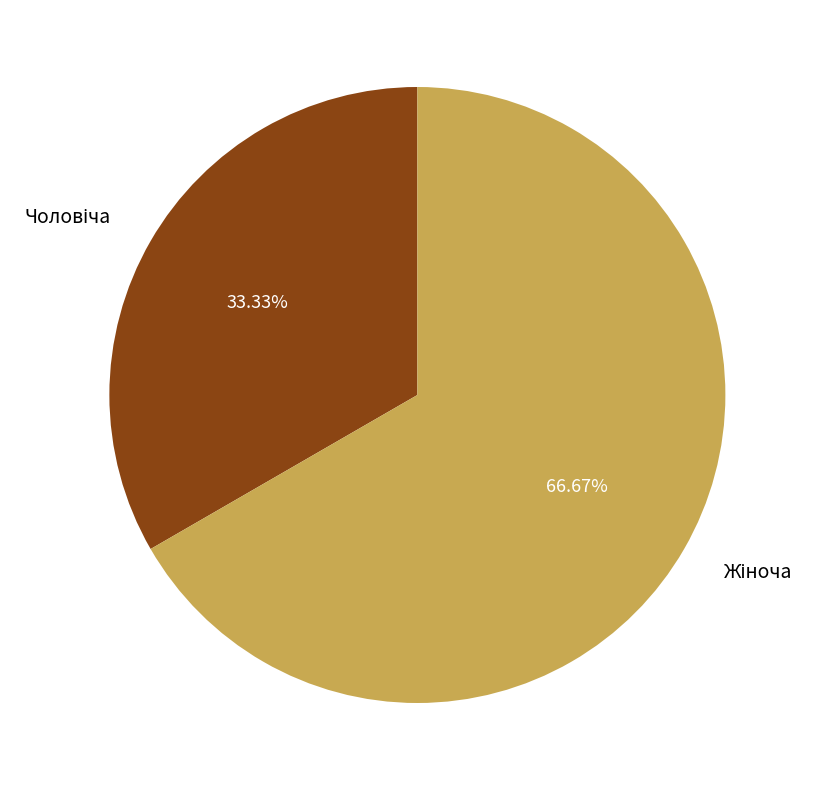

Does any single category account for the majority?

Yes